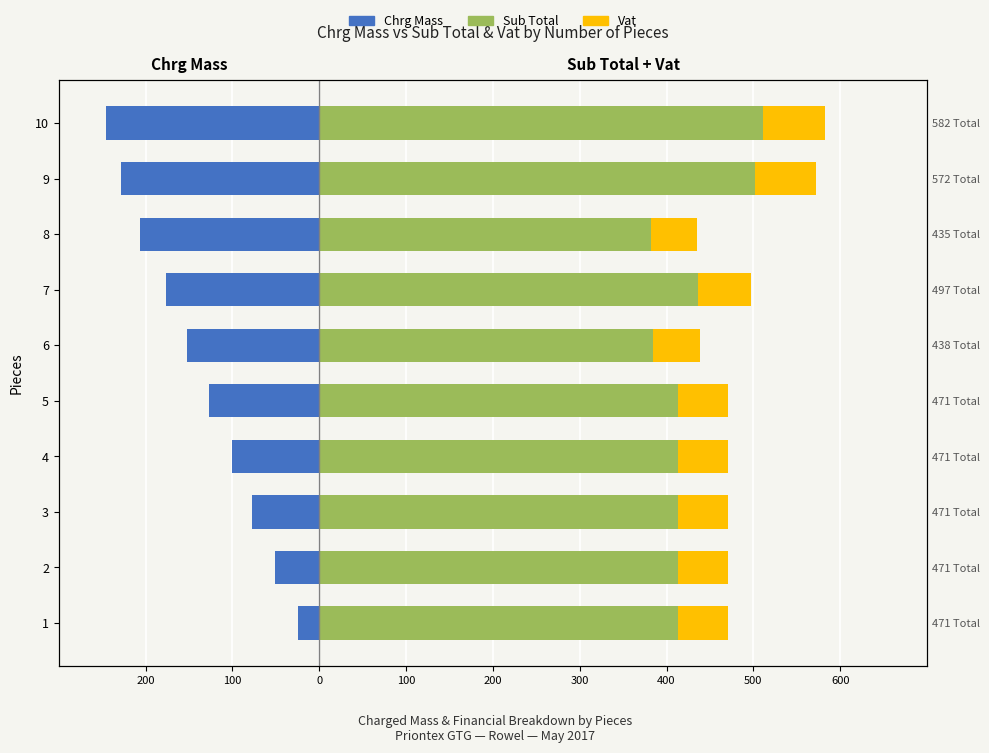

What is the value of the Vat bar at the 5th from the left?

57.9